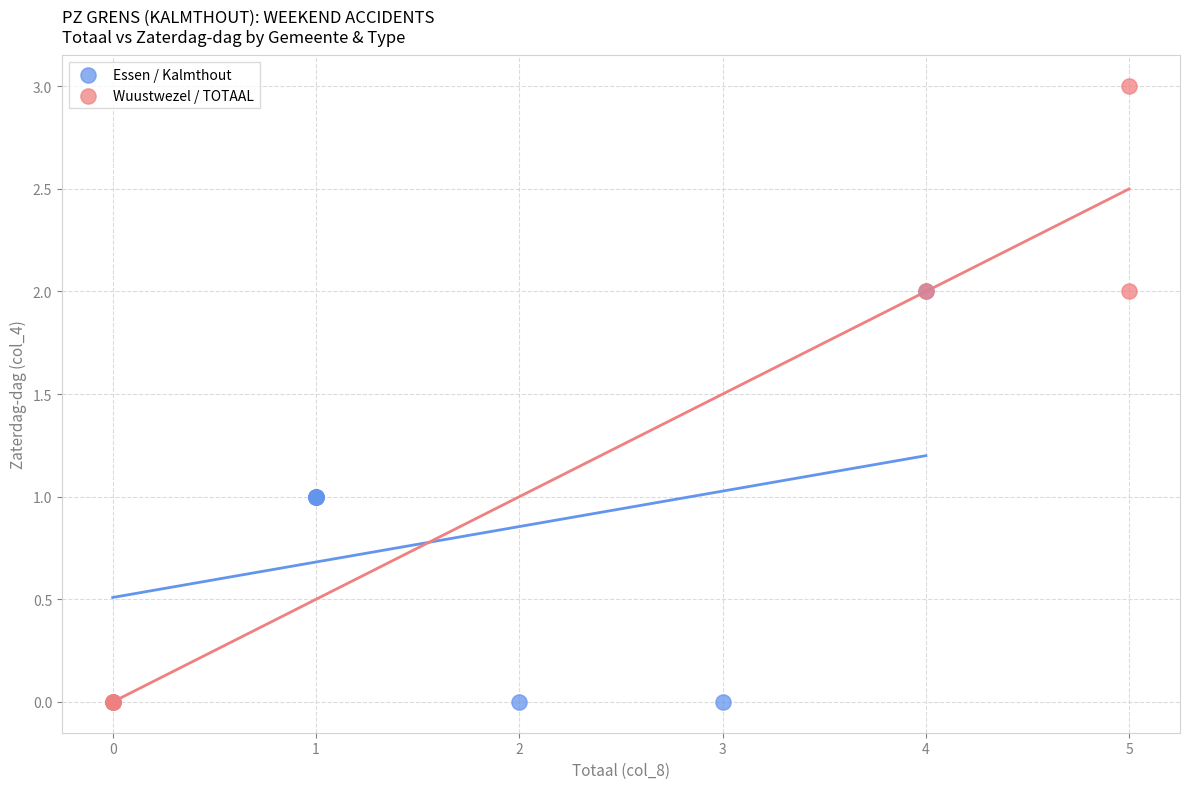

Which series has the widest spread of Y values?

Wuustwezel / TOTAAL